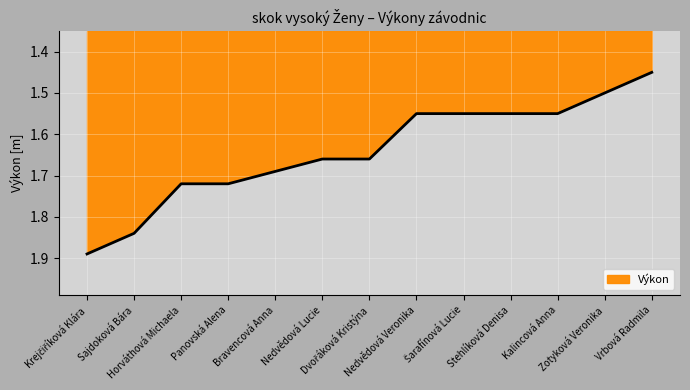

What is the approximate value at Kalincová Anna?

1.6